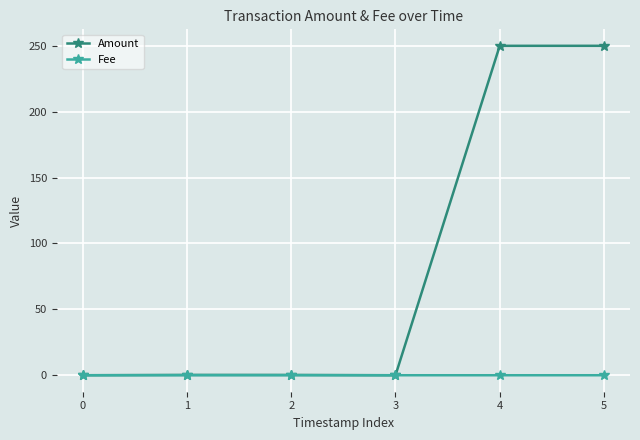

What is the value of the Amount point at the 2nd from the left?

0.3